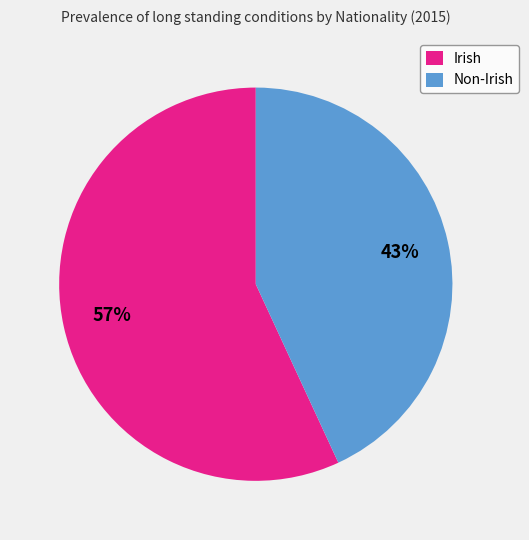

What is the ratio of the value at Irish to the value at Non-Irish?

1.3